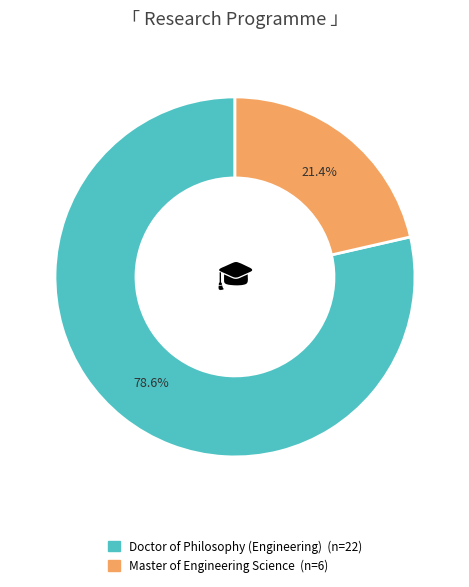

Which slice is the smallest?

Master of Engineering Science